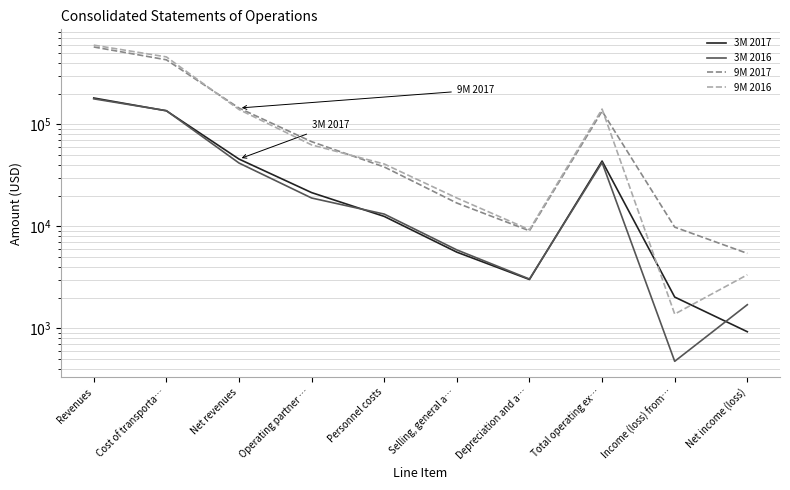

Count the number of categories in the chart.

10